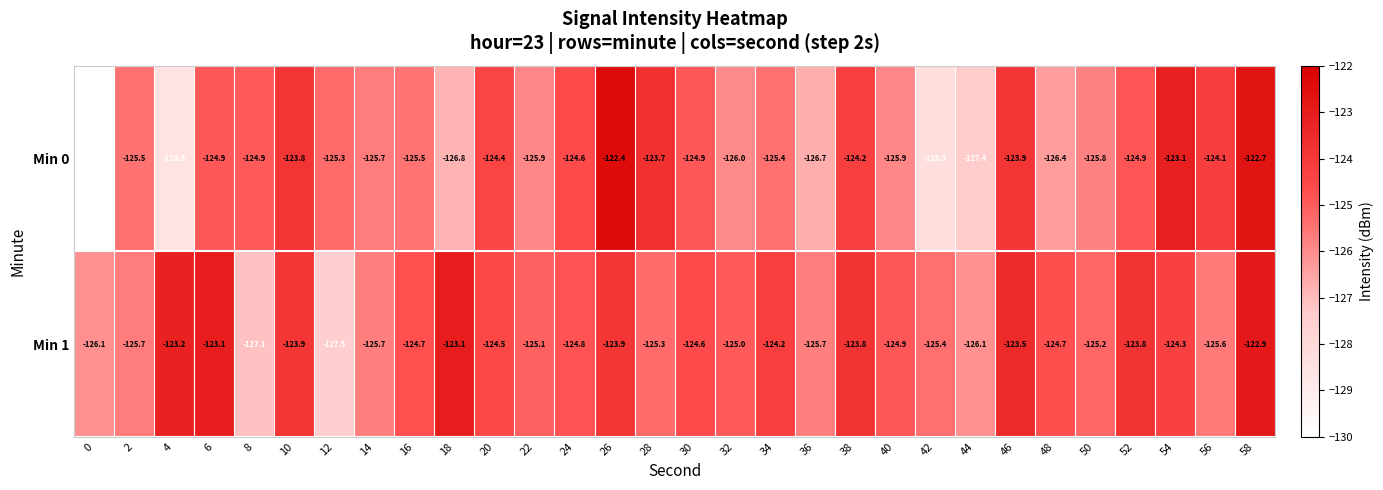

Is it true that Min 1 equals -125.6 at 56?

True